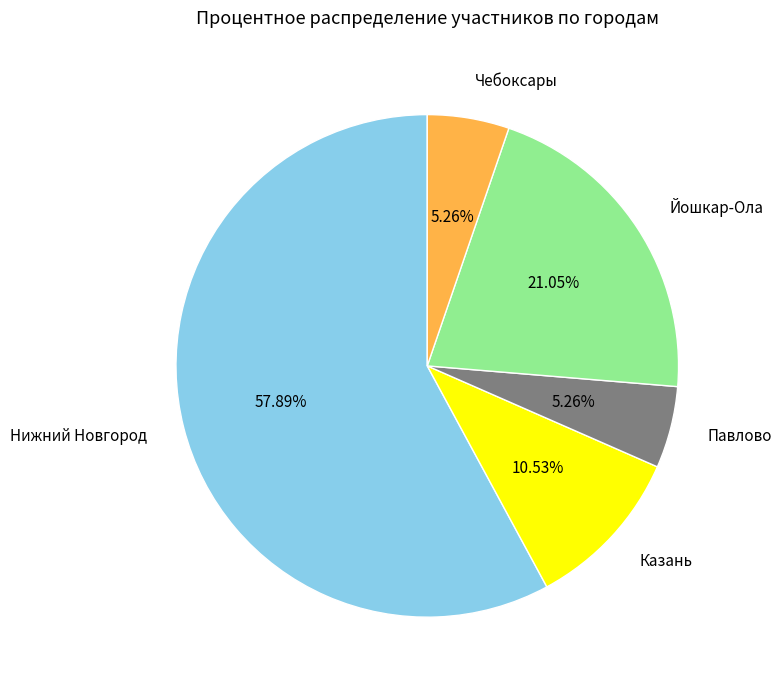

Count the number of slices in the pie.

5